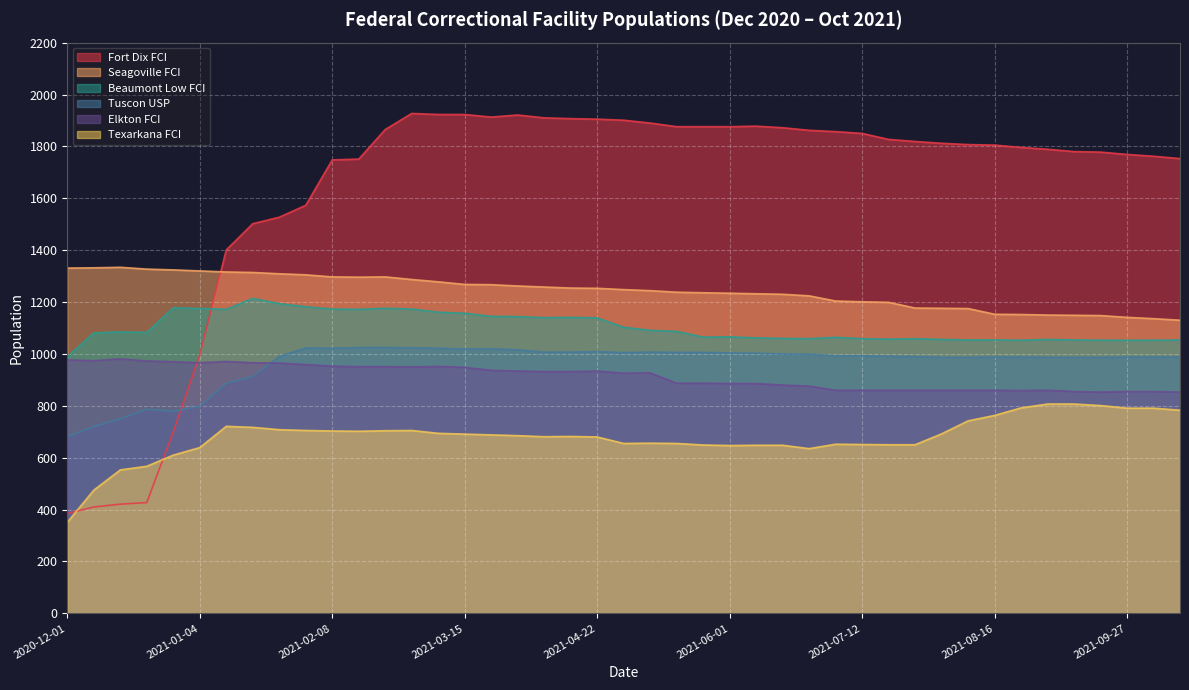

What is the difference between the Seagoville FCI values at 2021-03-04 and 2021-03-09?

3